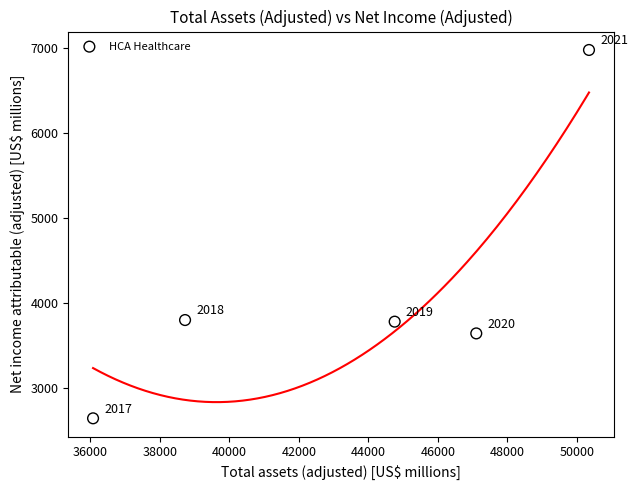

What Y value in the scatter plot is closest to 4810?

3802